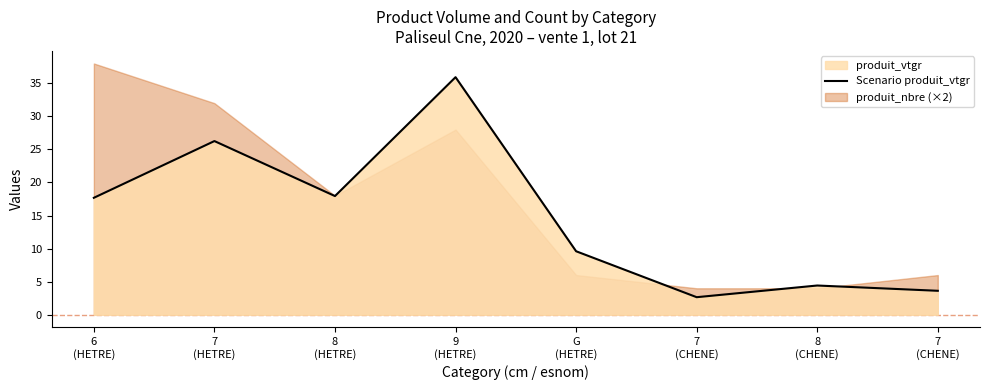

The chart shows a value of 7.0 at 8
(HETRE). True or false?

False